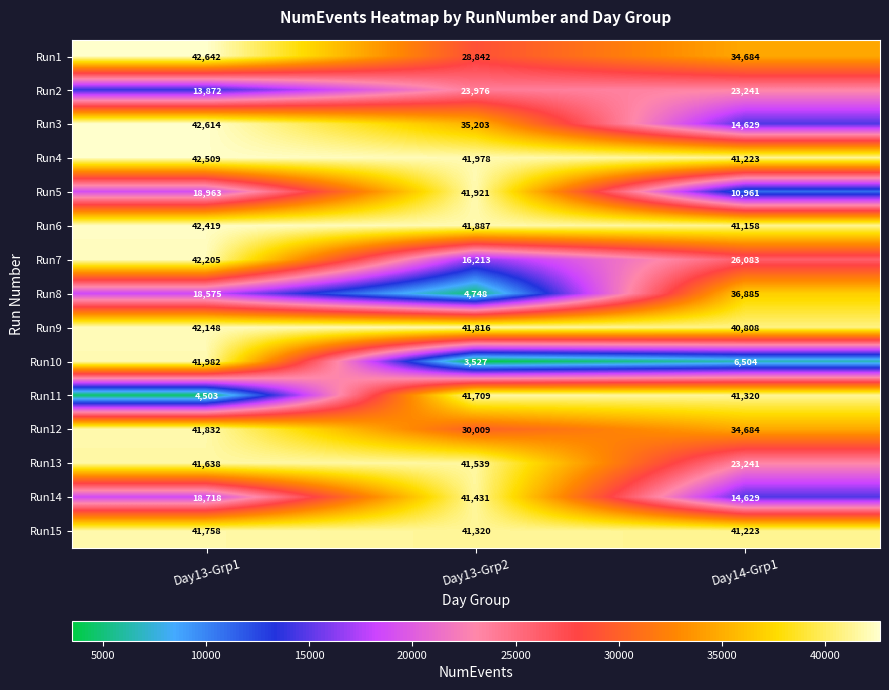

What is the total value across all series at Day13-Grp2?

476119